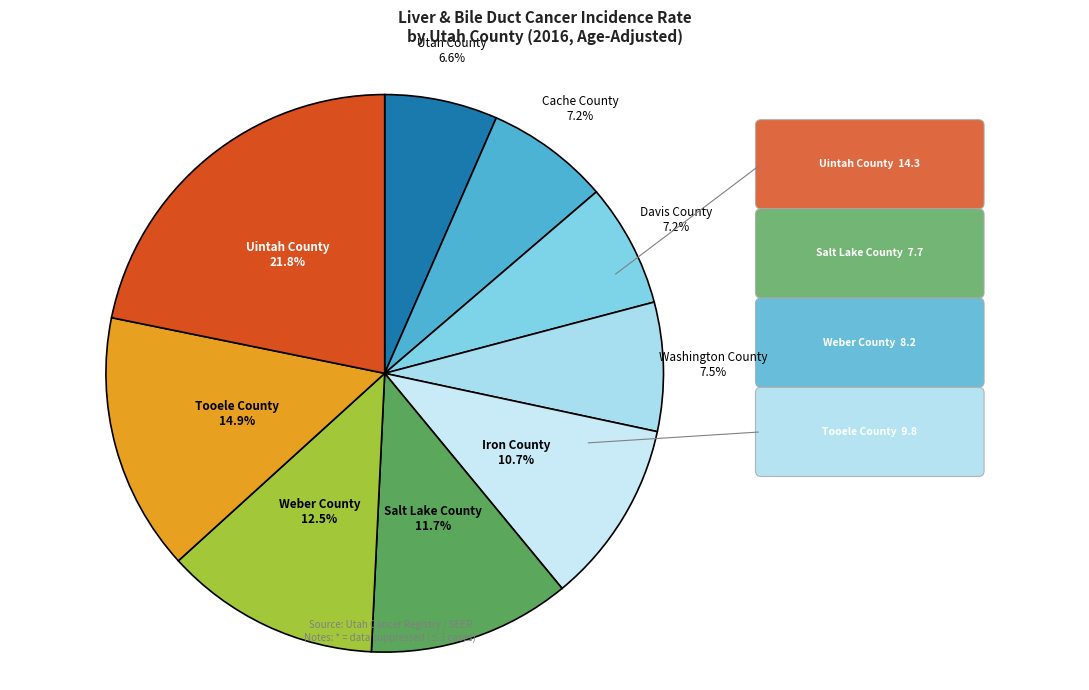

Between Salt Lake County and Utah County, which is larger?

Salt Lake County